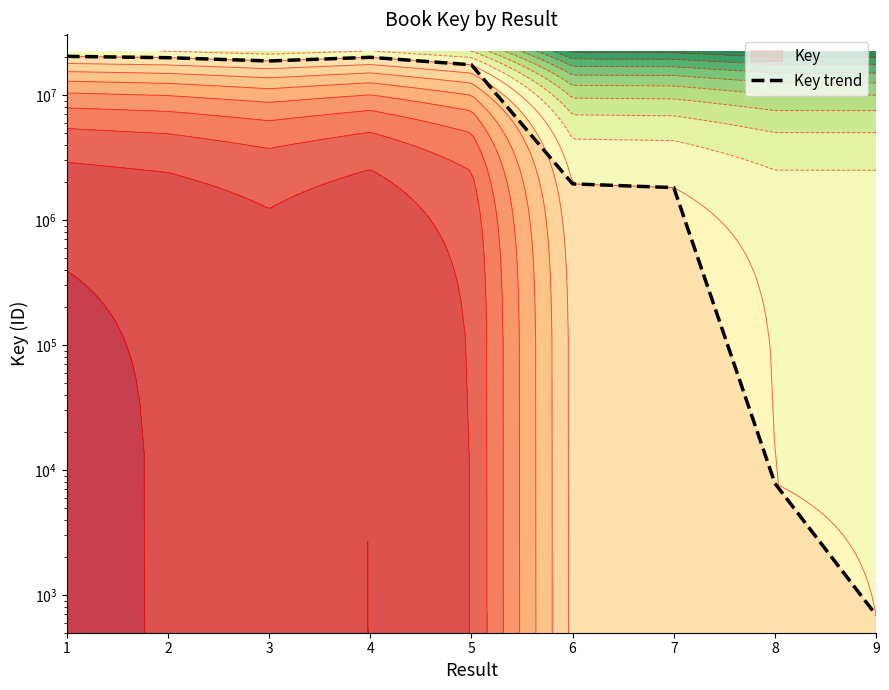

What is the maximum value shown in the chart?

20393396